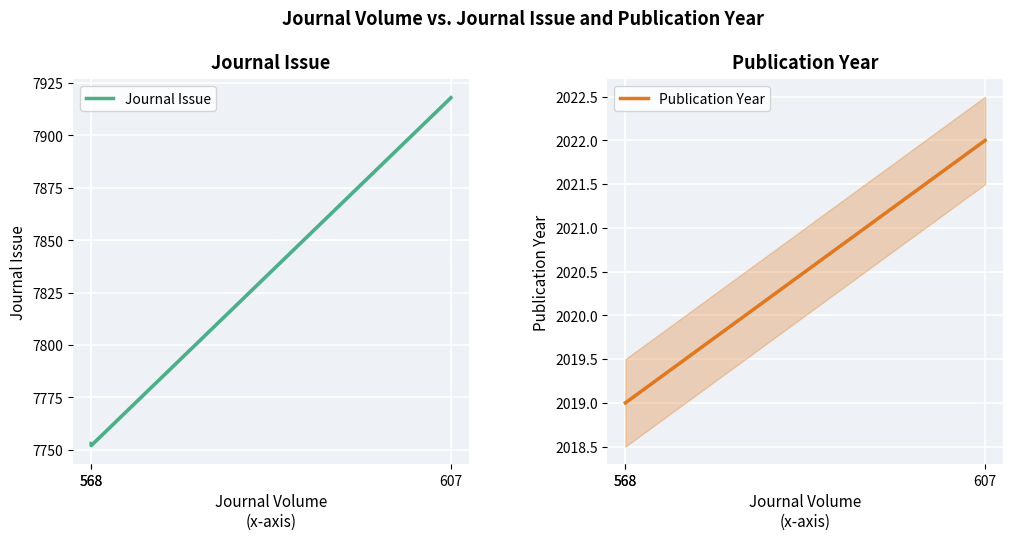

What is the difference between the maximum and second lowest values in the Journal Issue series?

165